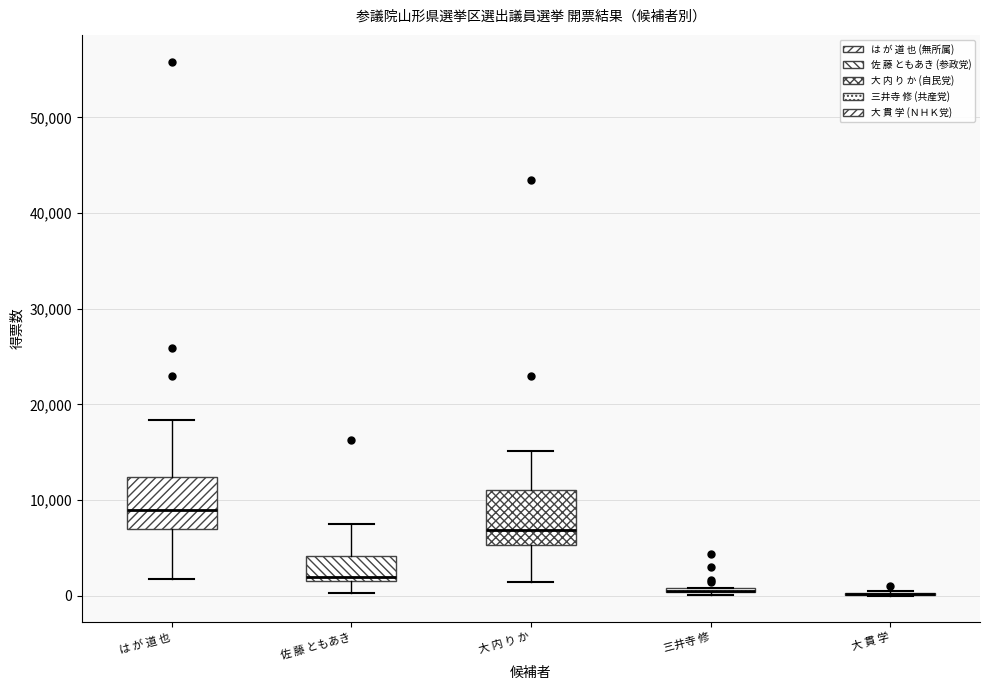

Where does the upper whisker of the box for は が 道 也 end on the y-axis? The values are not printed on the chart, so give them approximately, as read against the axis.

18000